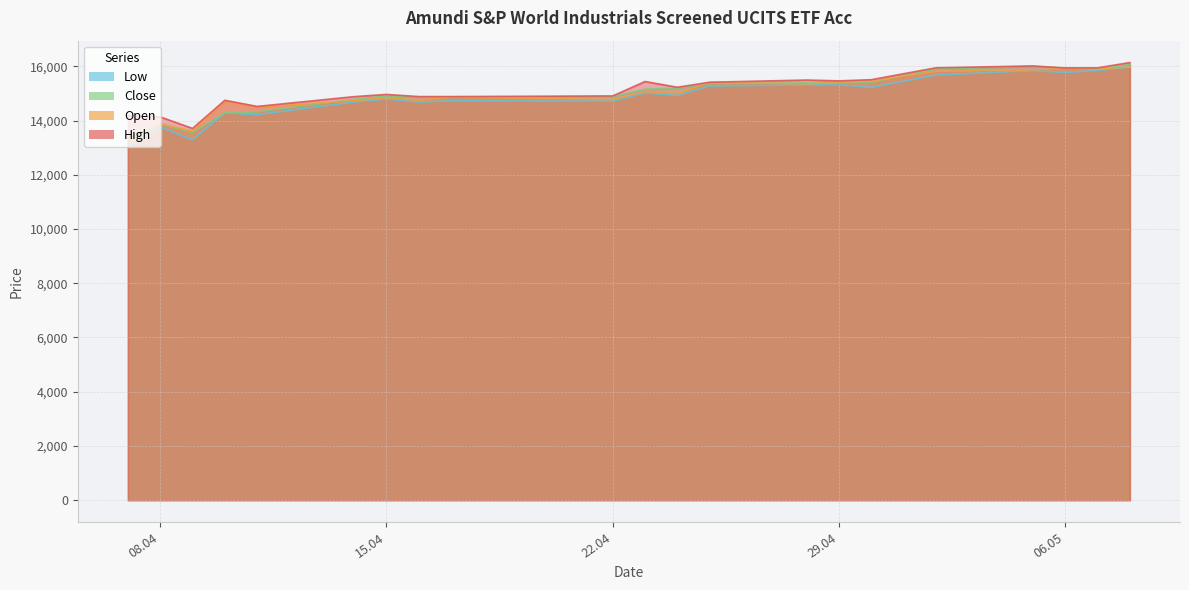

What position from the left is 11.04.2025?

5